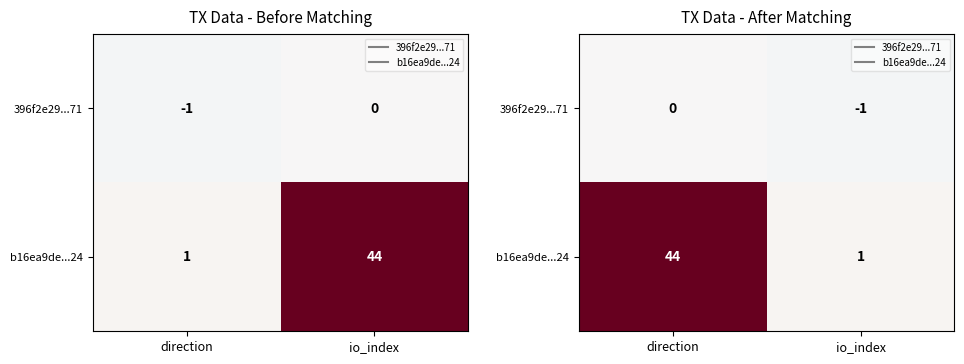

Rank the series by their maximum value, from highest to lowest.

b16ea9de...24, 396f2e29...71